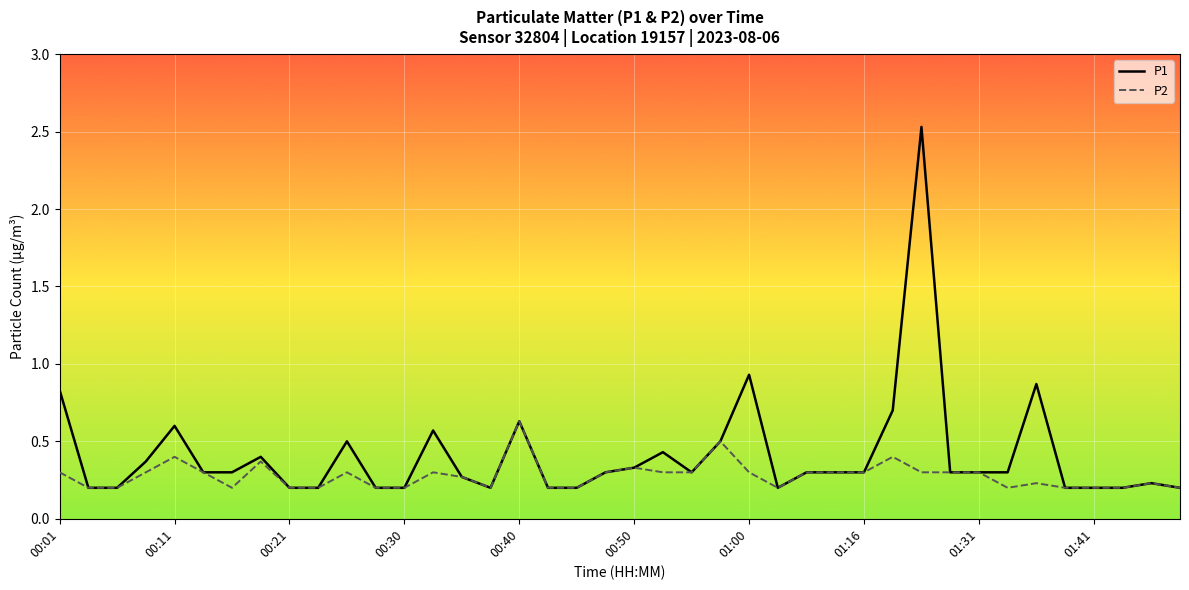

List the series in order of their overall mean, highest first.

P1, P2